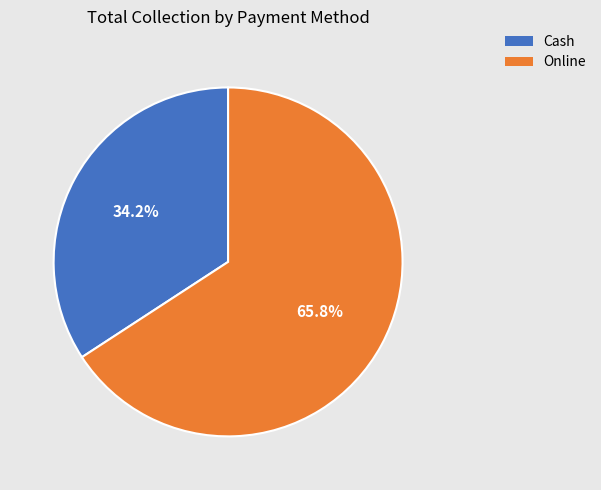

To the nearest percent, what portion does Online represent?

66%